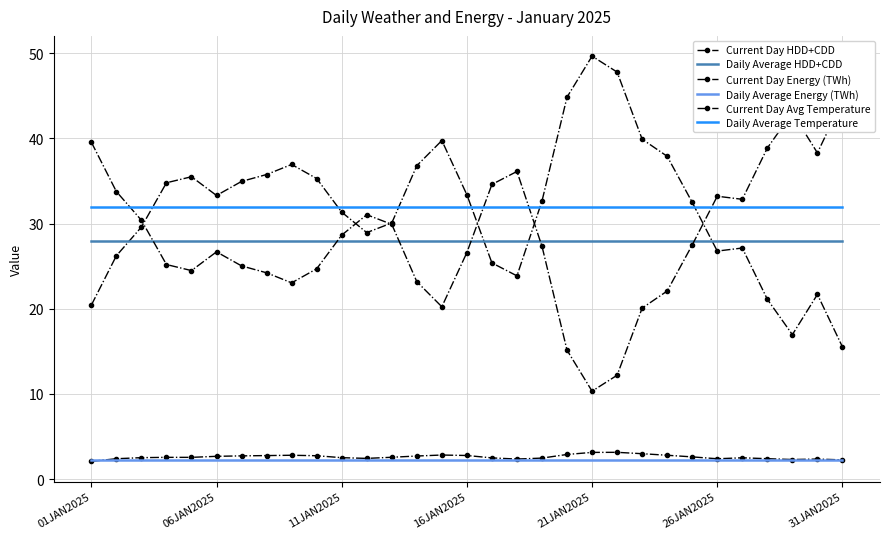

True or false: Current Day HDD+CDD and Daily Average Energy (TWh) intersect in this chart.

False